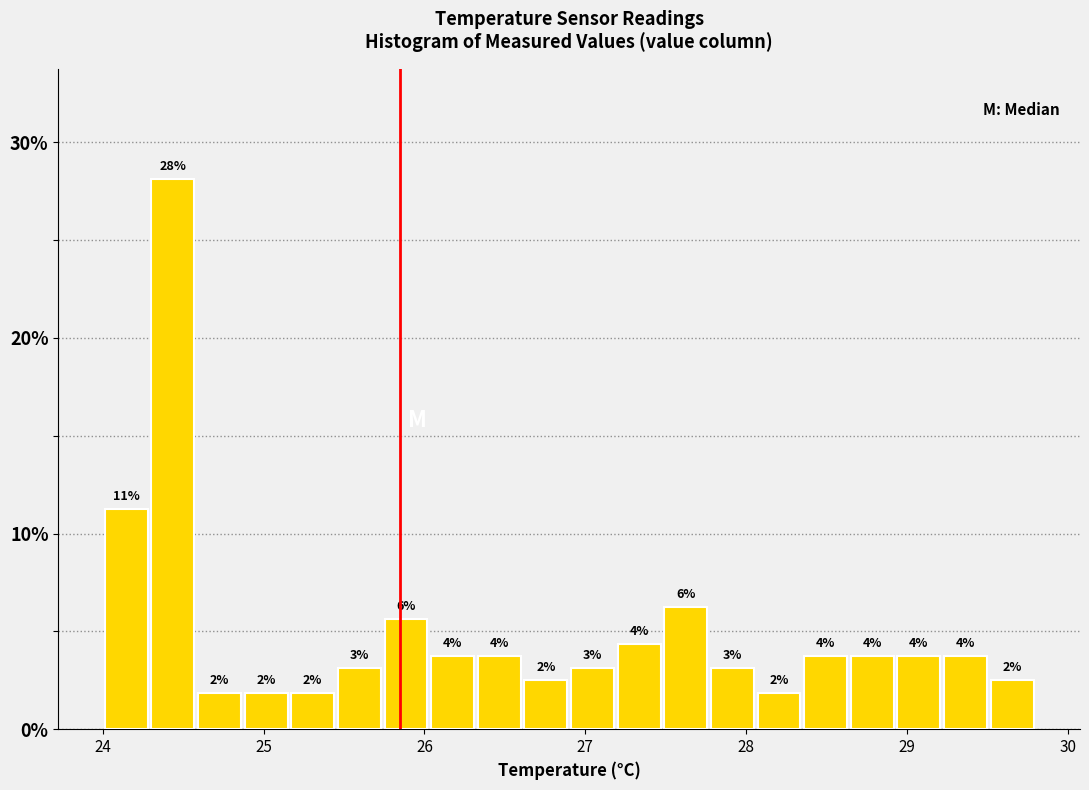

Around what value on the x-axis is the tallest bar? Give the approximate position of its centre, as read against the axis.

24.4